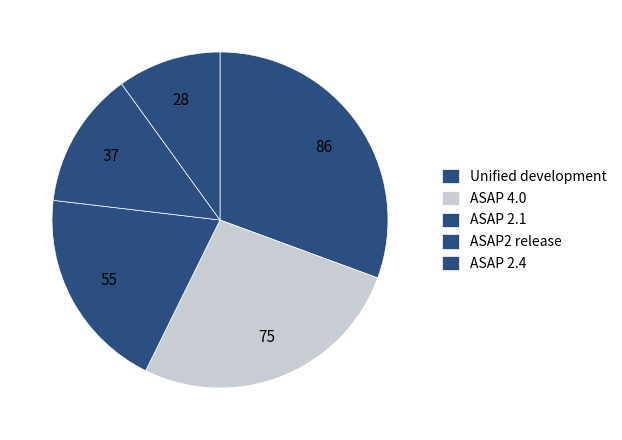

Count the number of slices in the pie.

5